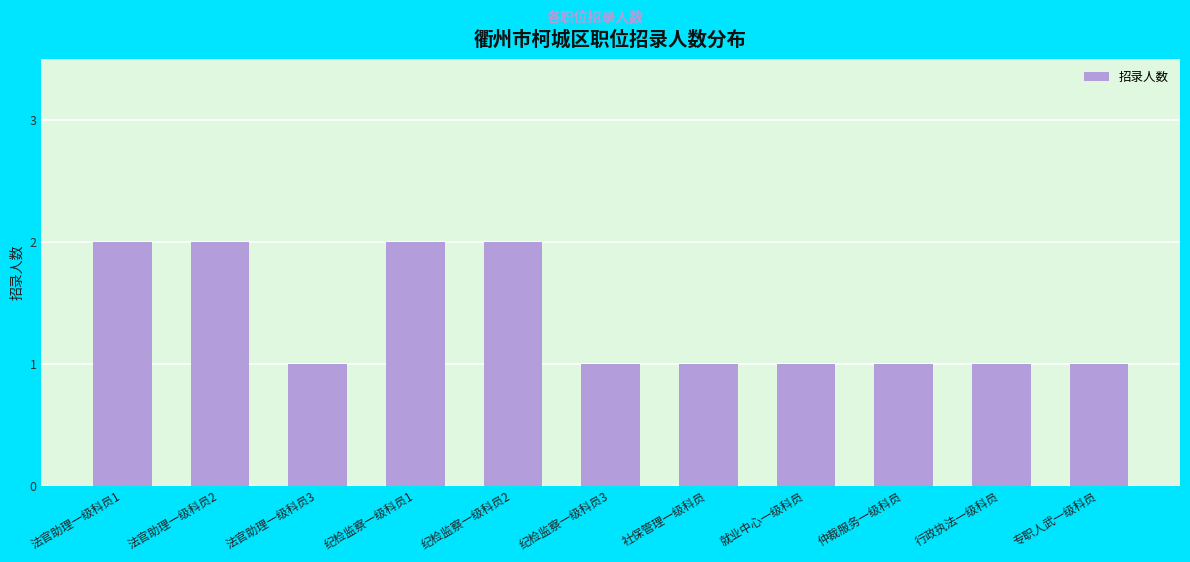

Does the chart contain any negative values?

No